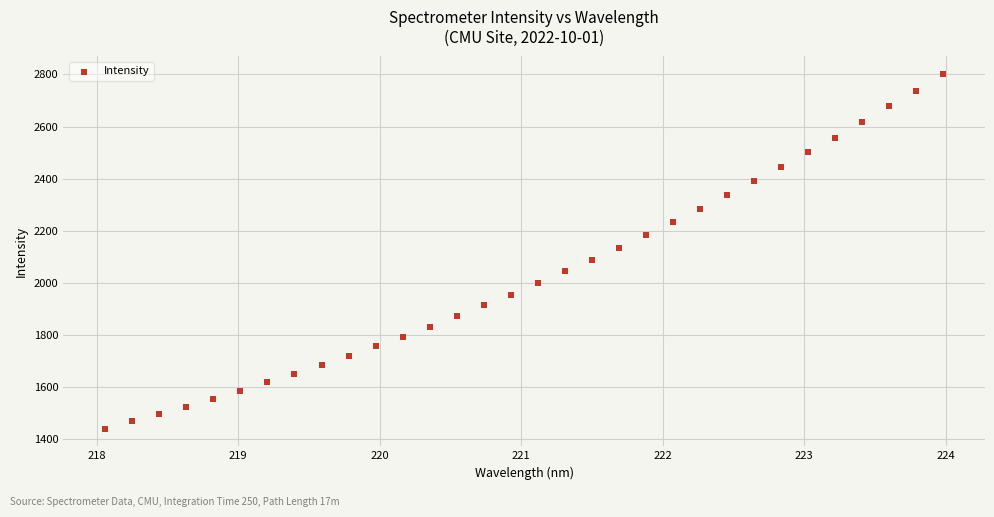

What is the range of Y values (max minus min)?

1360.2